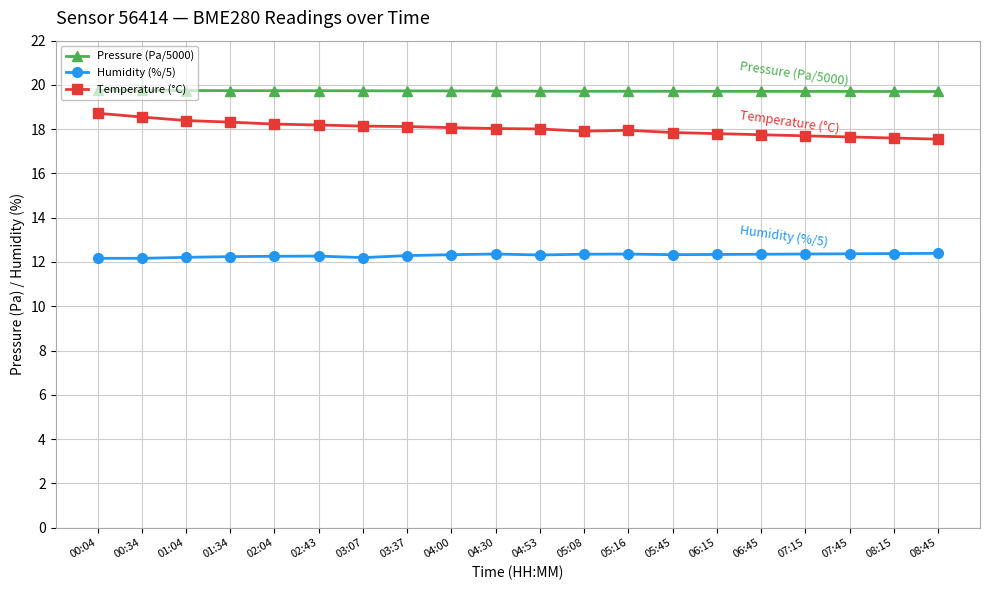

Is this an area chart (filled region under the line)?

No